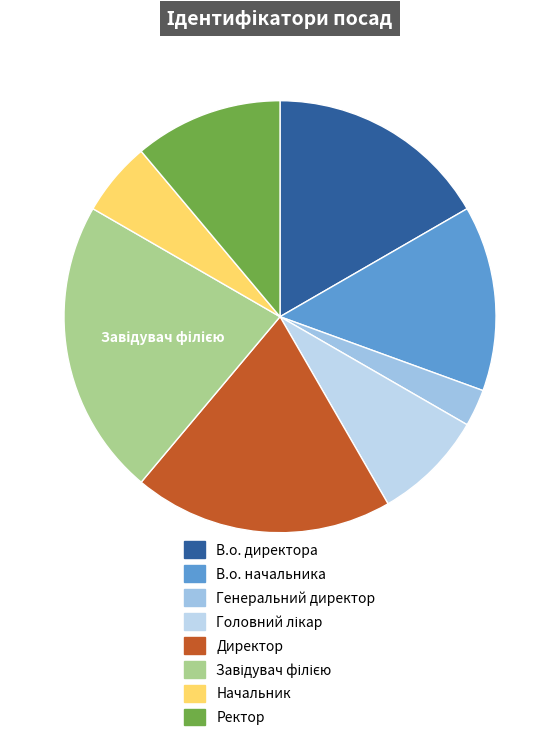

How many slices are in this pie chart?

8